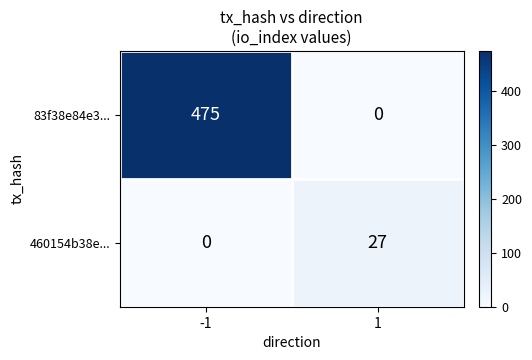

Rank the series at -1 from lowest to highest value.

460154b38e..., 83f38e84e3...